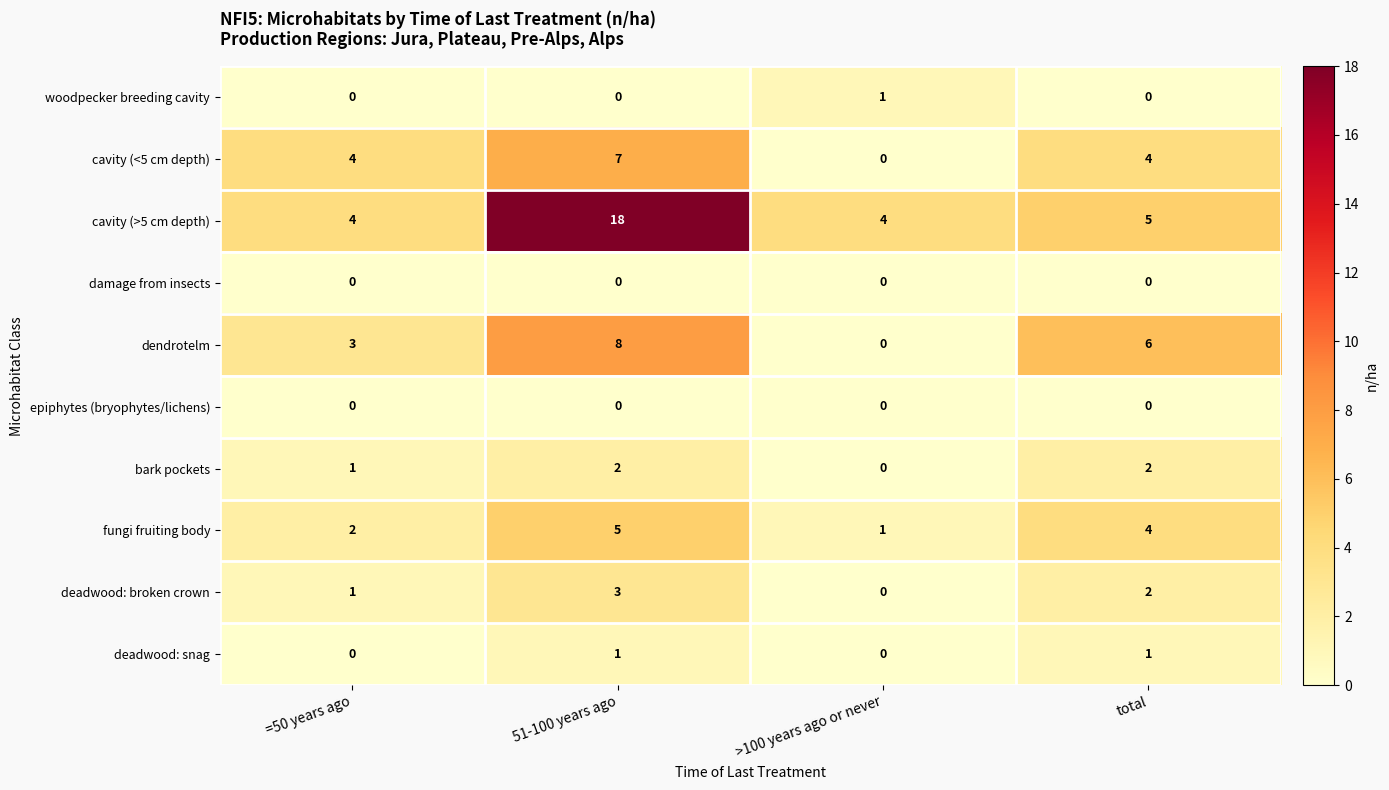

Which series has the largest total across all categories?

cavity (>5 cm depth)